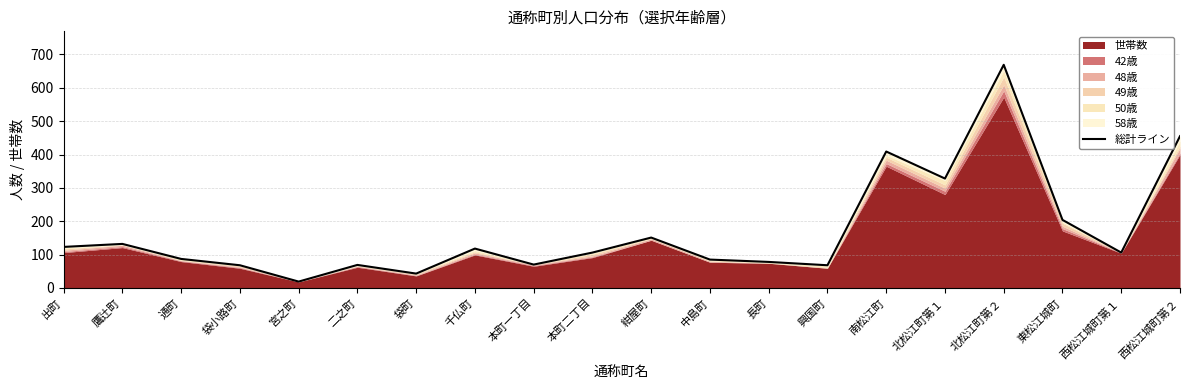

What is the smallest value displayed?

19